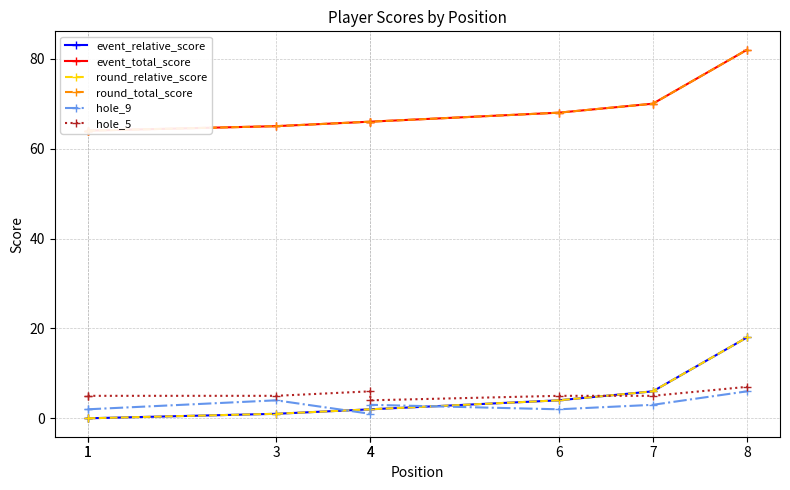

Which series has the widest spread of values?

event_relative_score